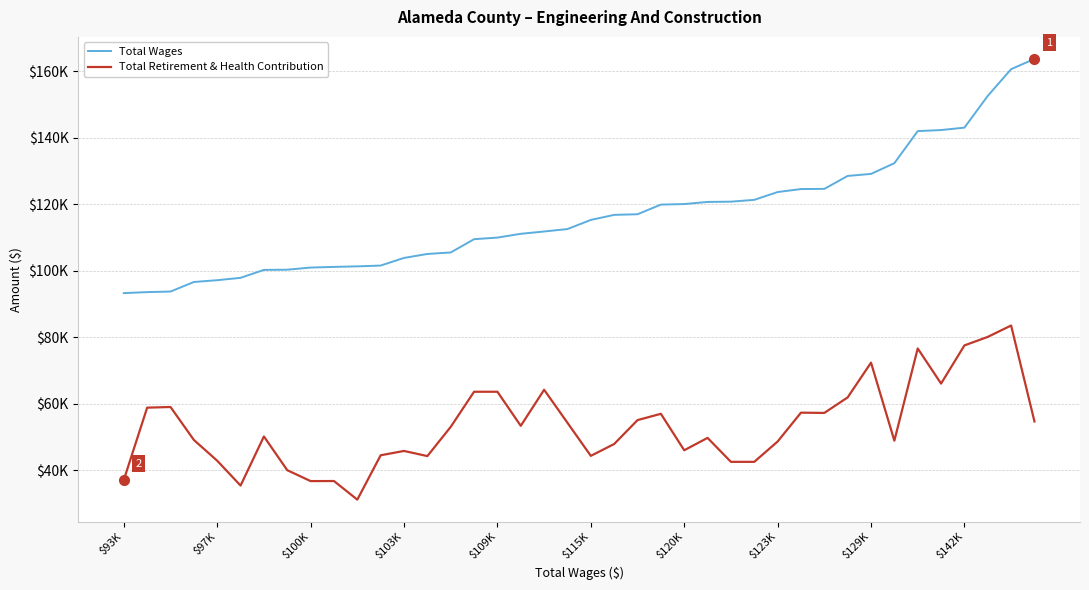

What are all the series names shown in the legend?

Total Wages, Total Retirement & Health Contribution